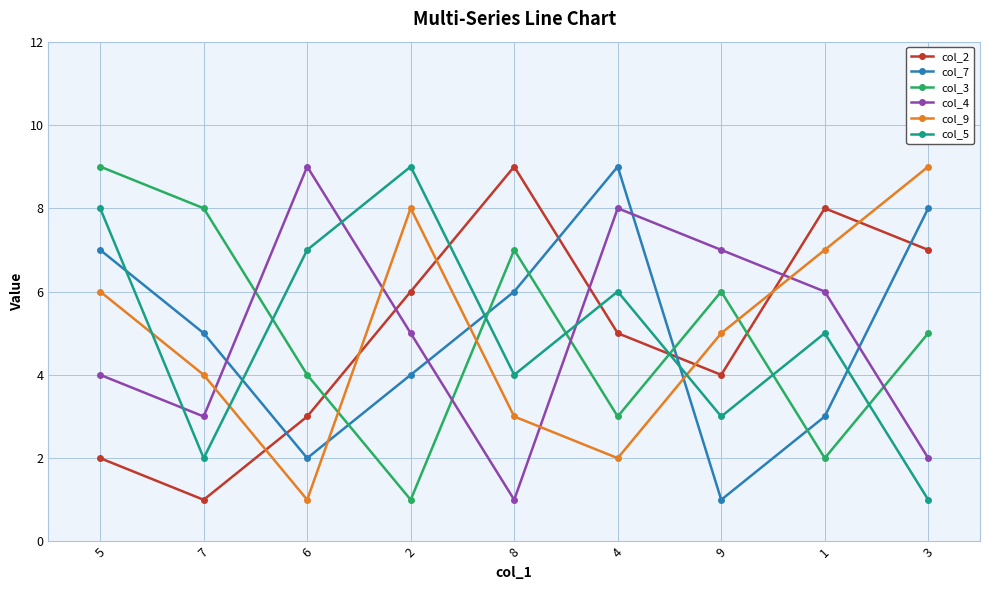

Between 5 and 2, which series saw the biggest shift?

col_3